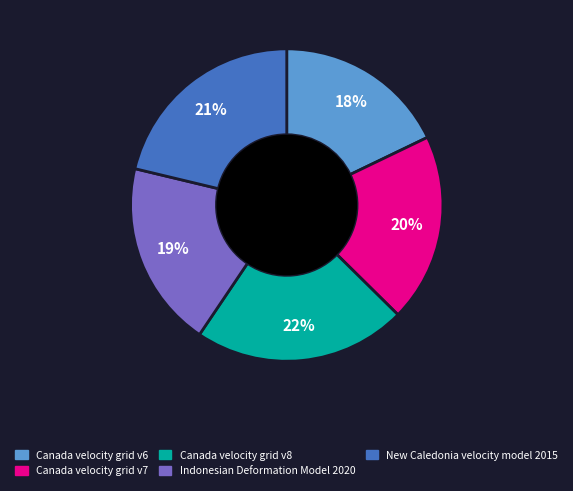

What is the smallest slice in the pie chart?

Canada velocity grid v6